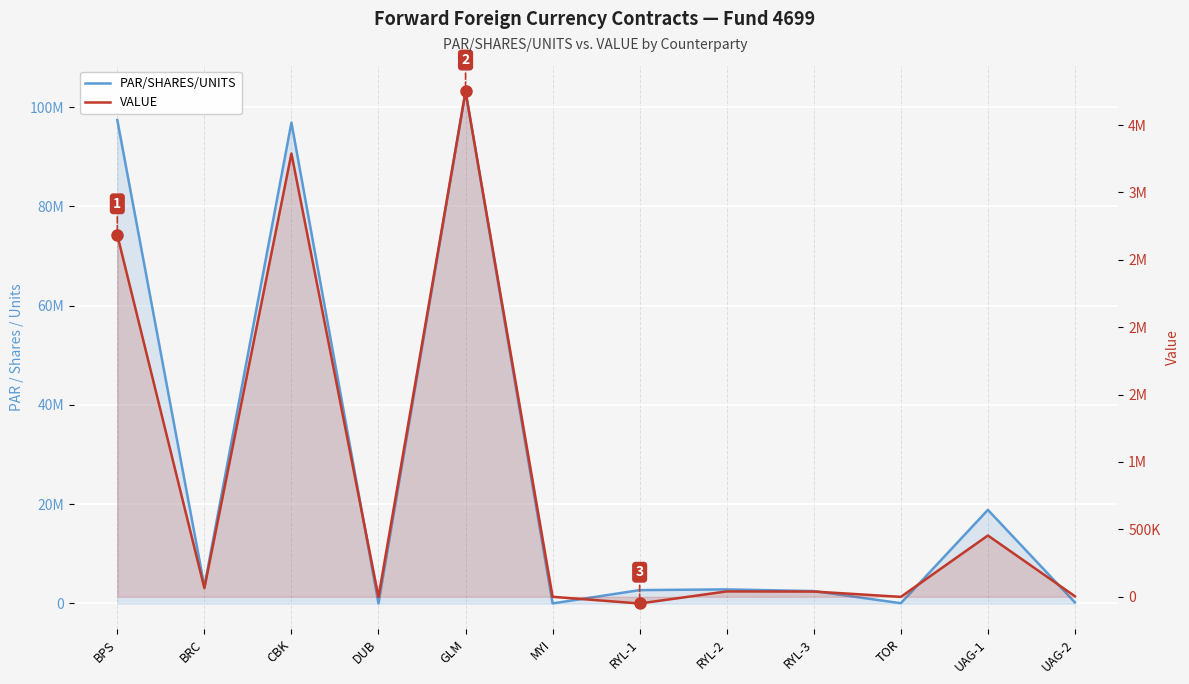

What are all the series names shown in the legend?

PAR/SHARES/UNITS, VALUE